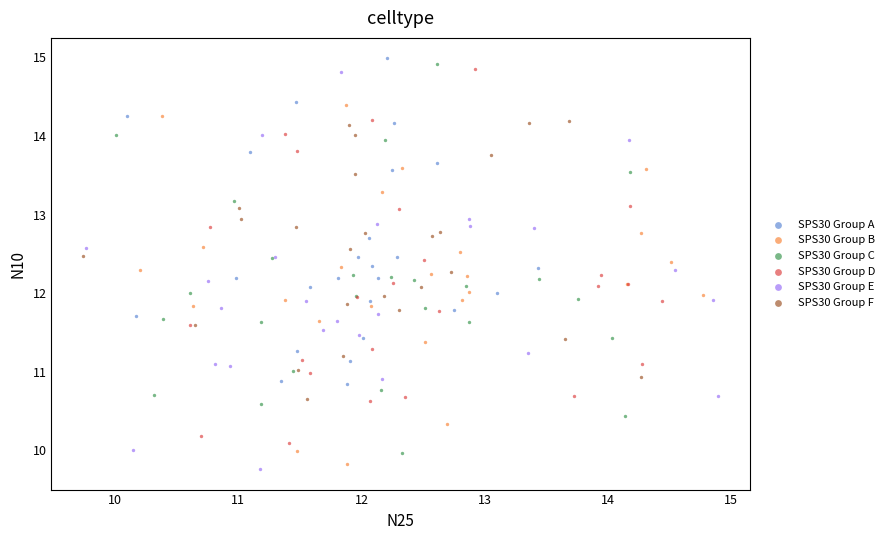

Which series reaches the maximum Y coordinate?

SPS30 Group A